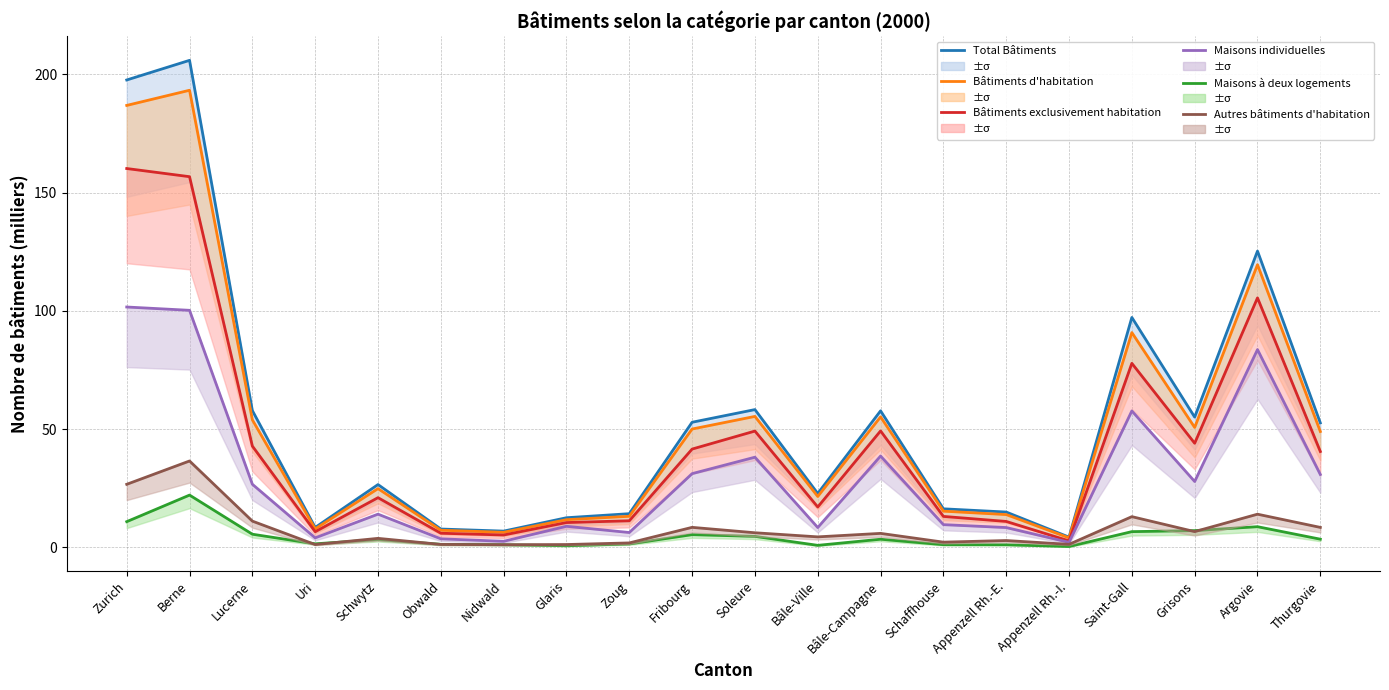

What are all the series names shown in the legend?

Total Bâtiments, Bâtiments d'habitation, Bâtiments exclusivement habitation, Maisons individuelles, Maisons à deux logements, Autres bâtiments d'habitation